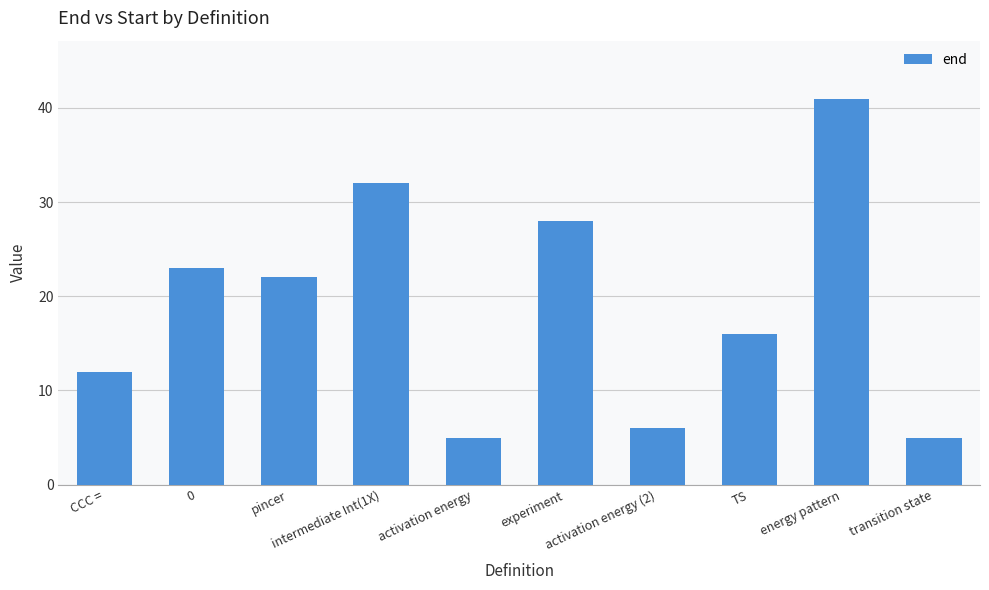

What is the minimum value shown in the chart?

5